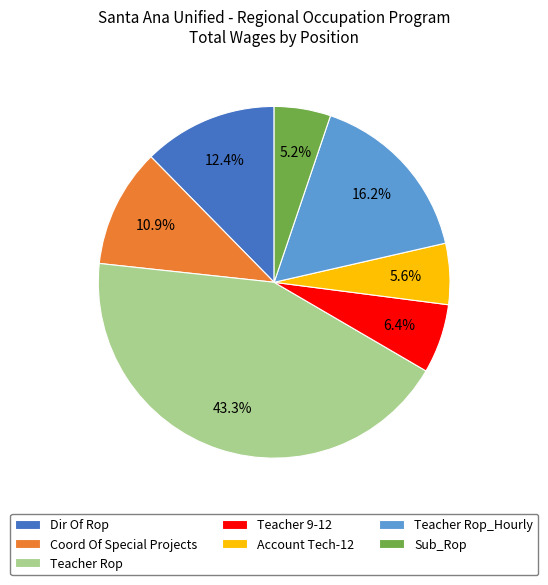

Is there a majority slice in this chart?

No